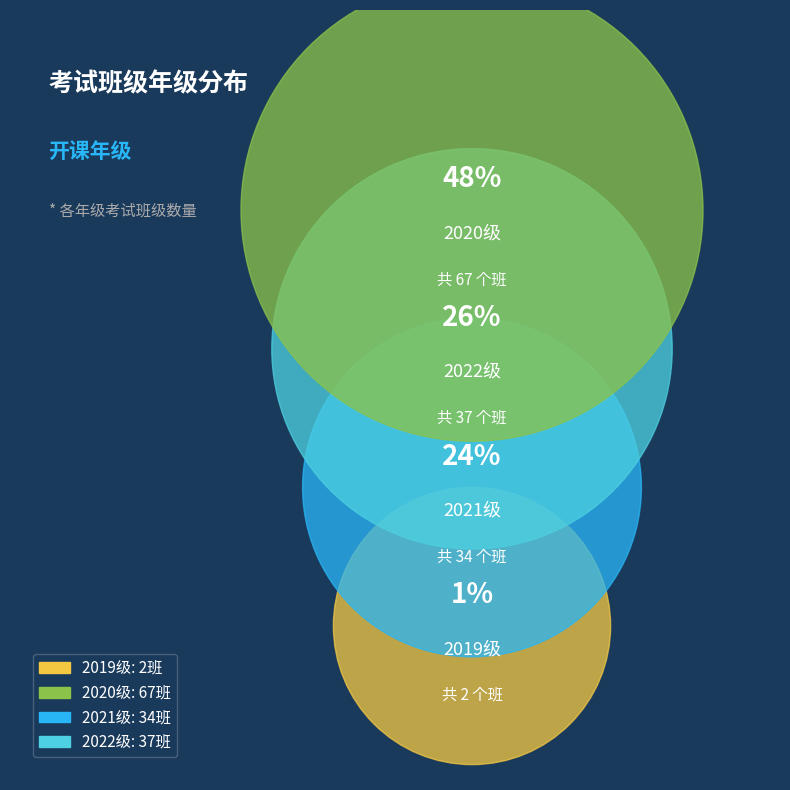

What portion of the pie excludes 2020?

52.1%